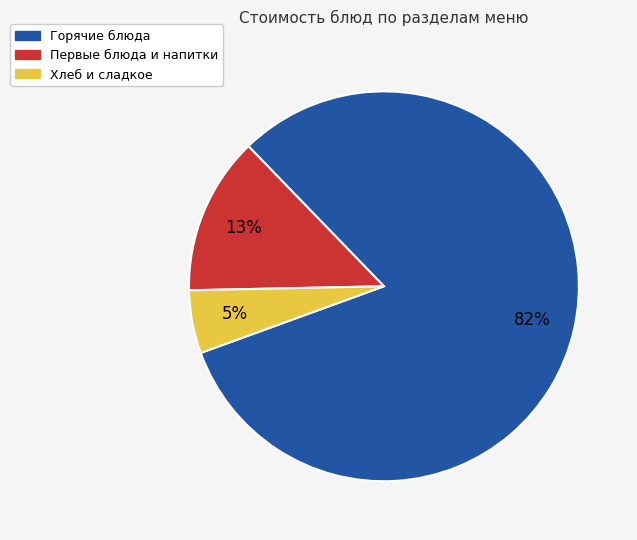

To the nearest percent, what is the average slice percentage?

33%